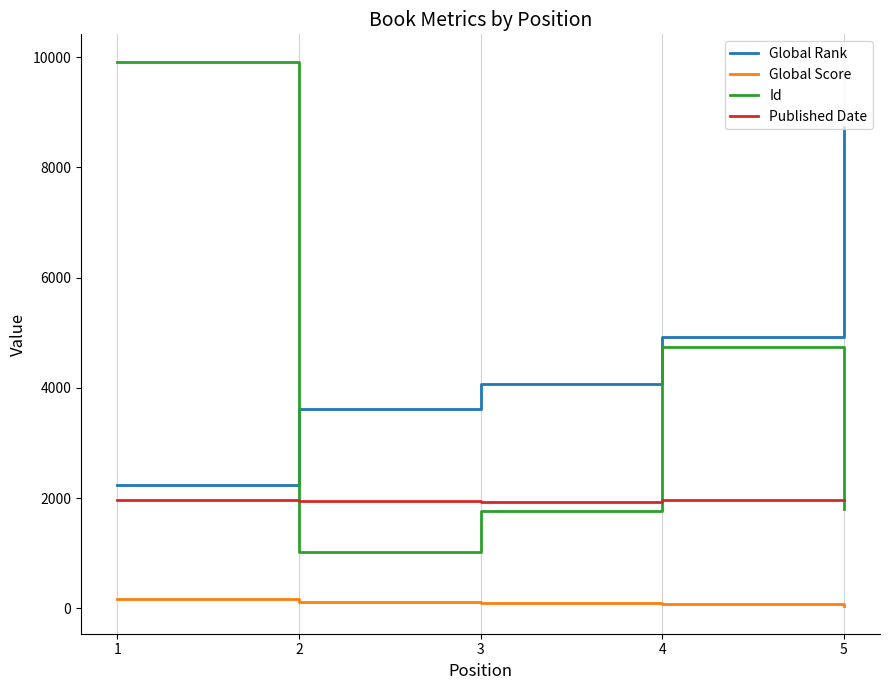

Which series changed the most between 3 and 4?

Id